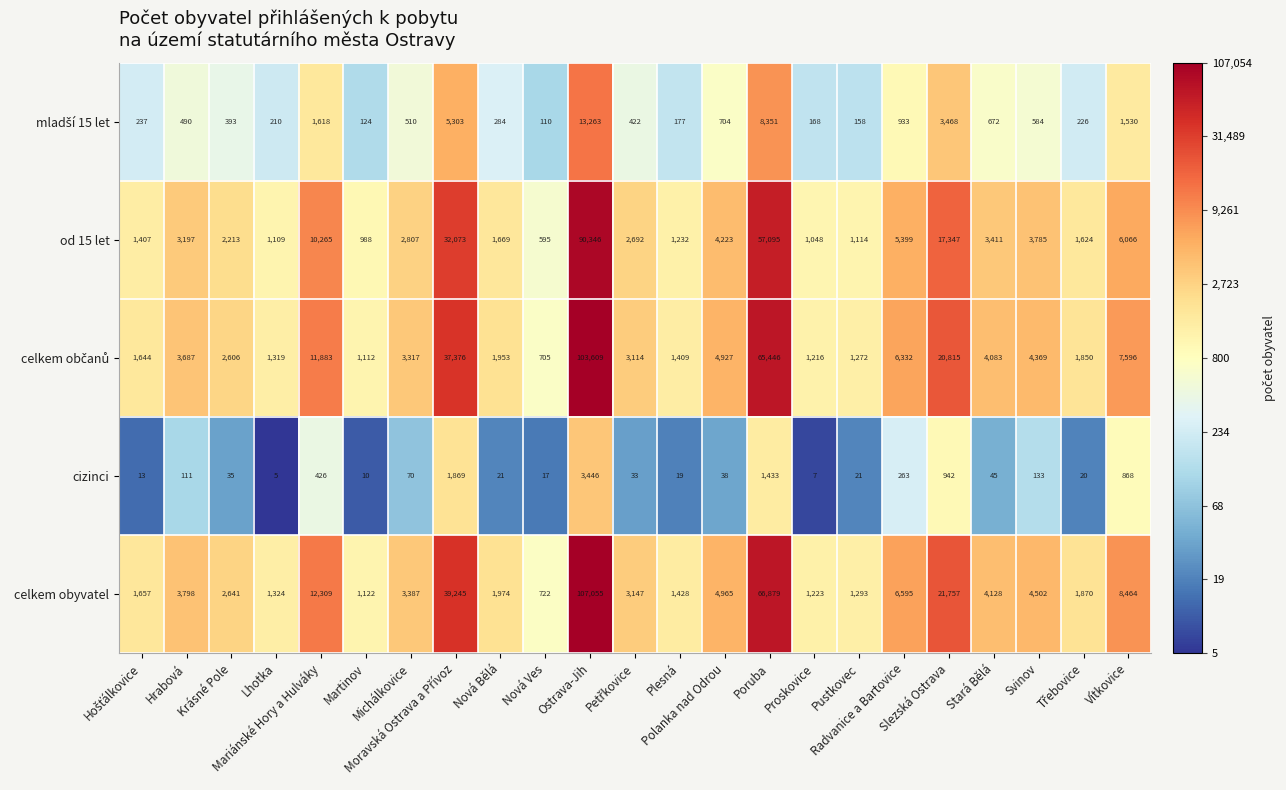

How many categories are shown in the chart?

23